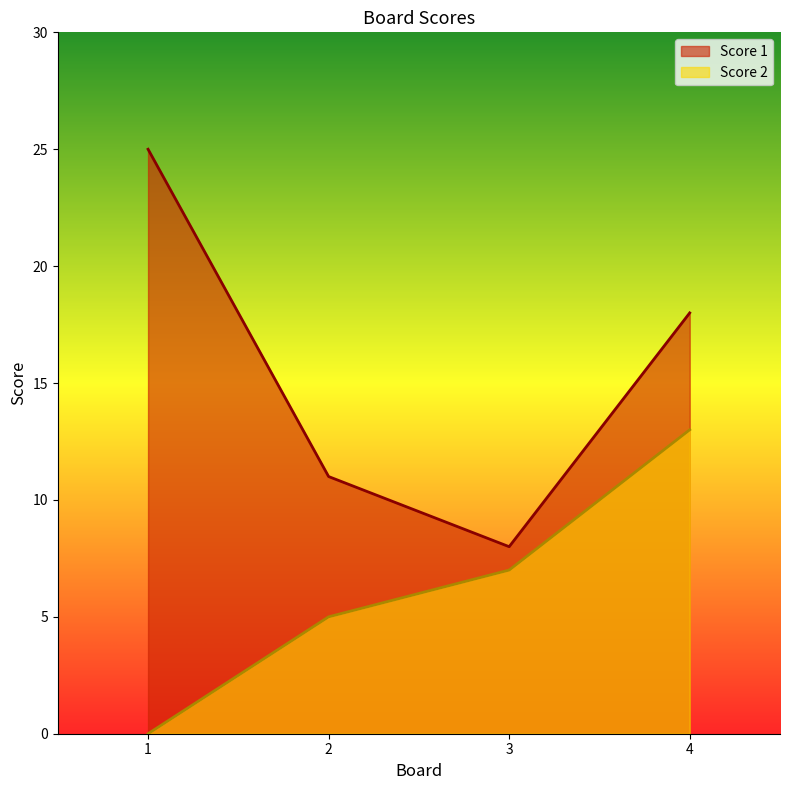

Reading left to right, what are all the values shown in this chart?

Score 1: 1=25	2=11	3=8	4=18
Score 2: 1=0	2=5	3=7	4=13